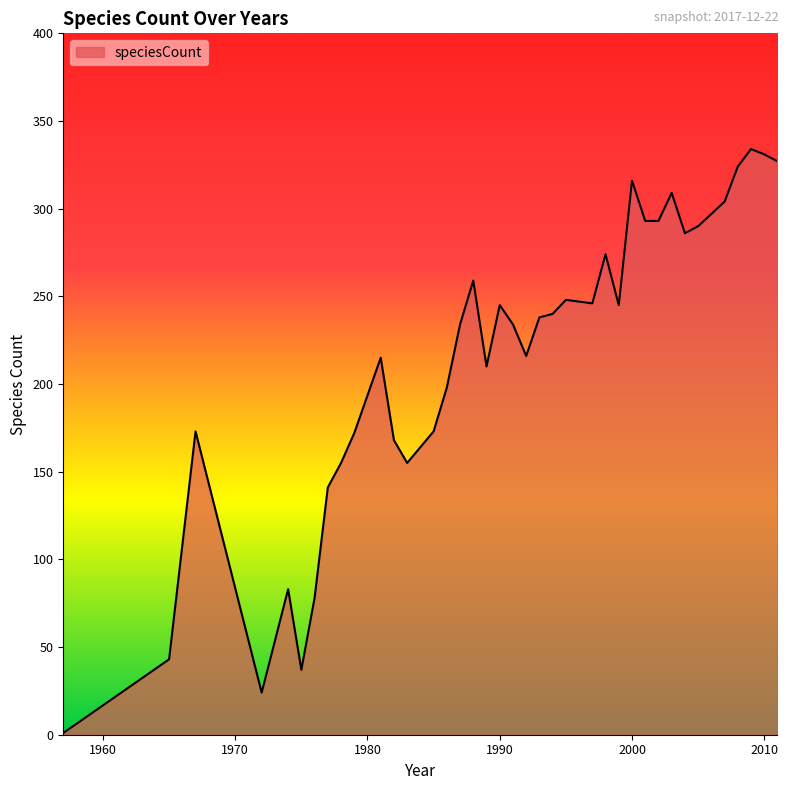

What is the difference between the maximum and minimum values?

333